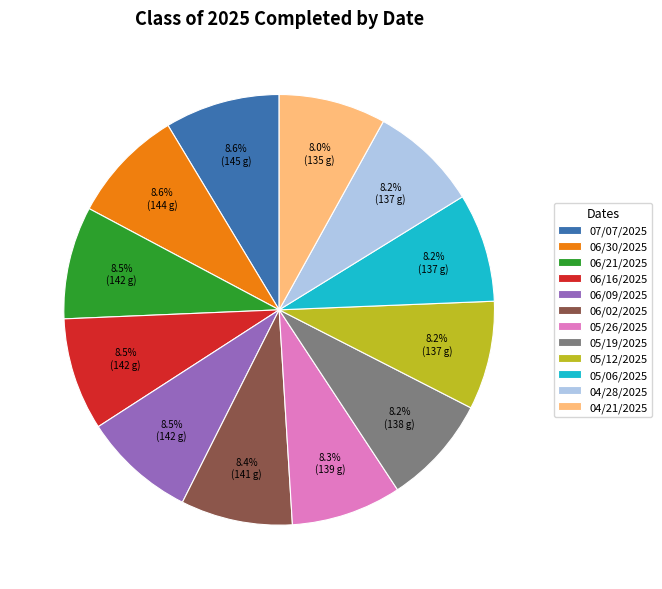

What portion of the pie excludes 05/26/2025?

91.7%